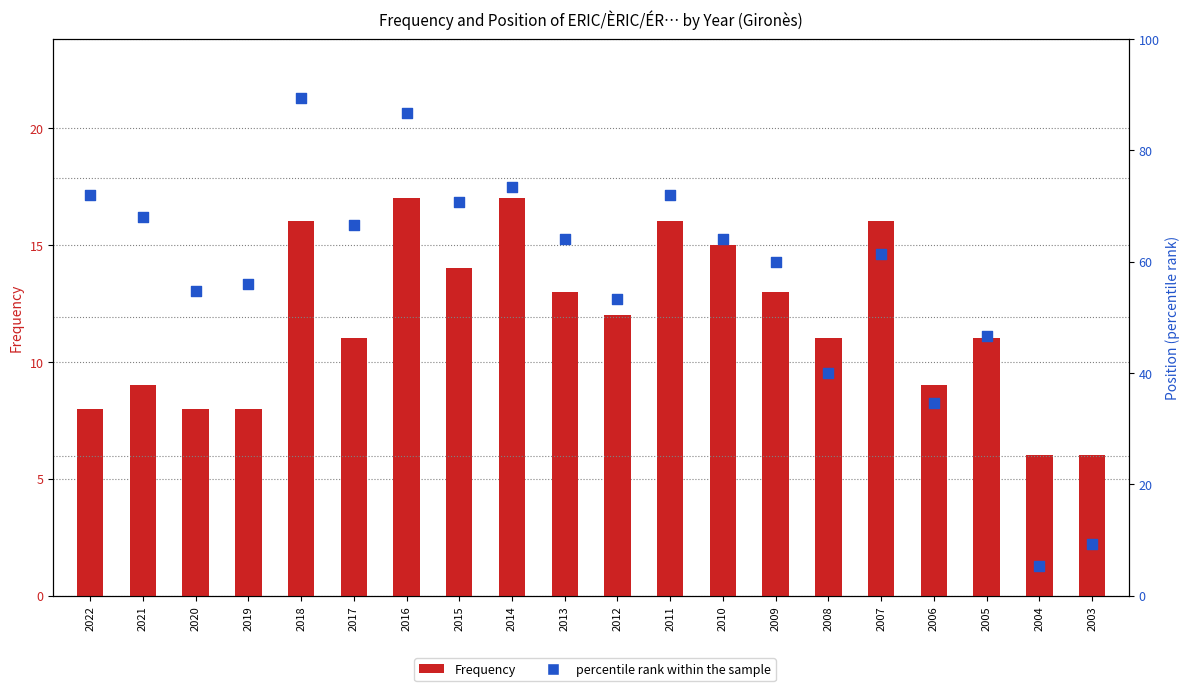

At how many categories does at least one series exceed 86?

2